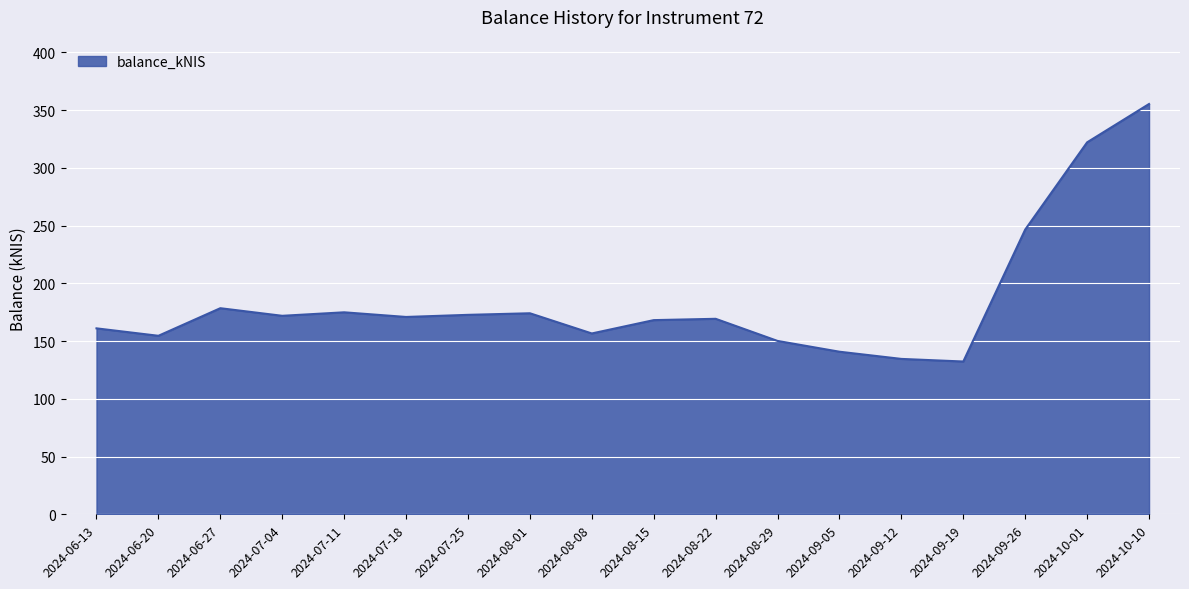

How many lines are shown in the chart?

1